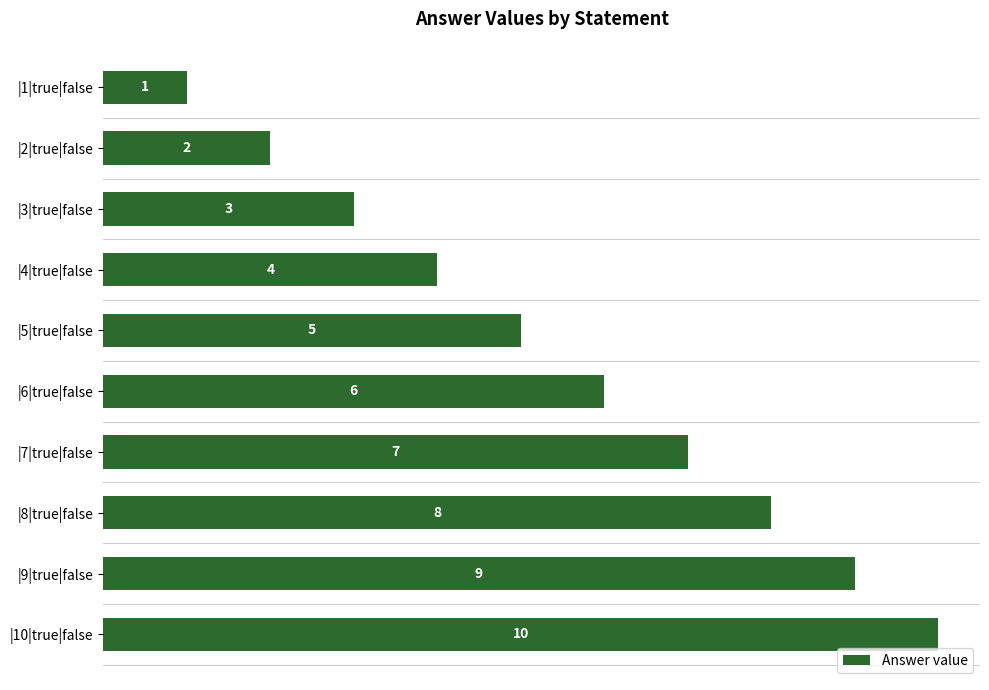

Rank the categories by value from highest to lowest.

|10|true|false, |9|true|false, |8|true|false, |7|true|false, |6|true|false, |5|true|false, |4|true|false, |3|true|false, |2|true|false, |1|true|false